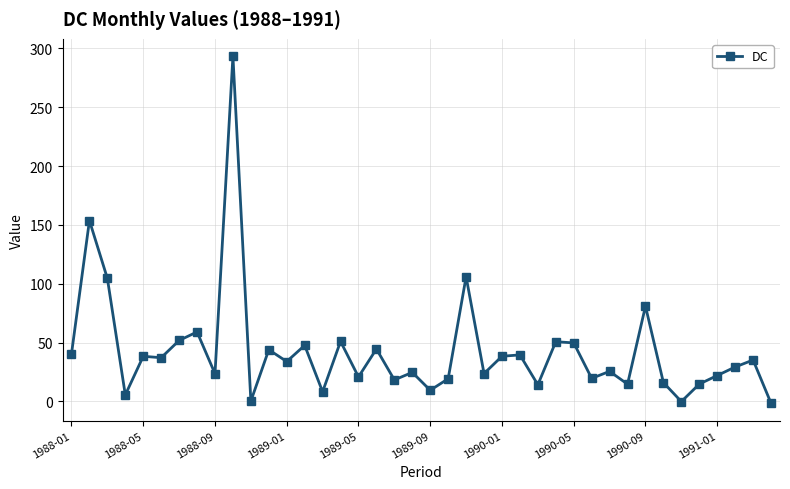

What is the value of the 39th point from the left?

35.2